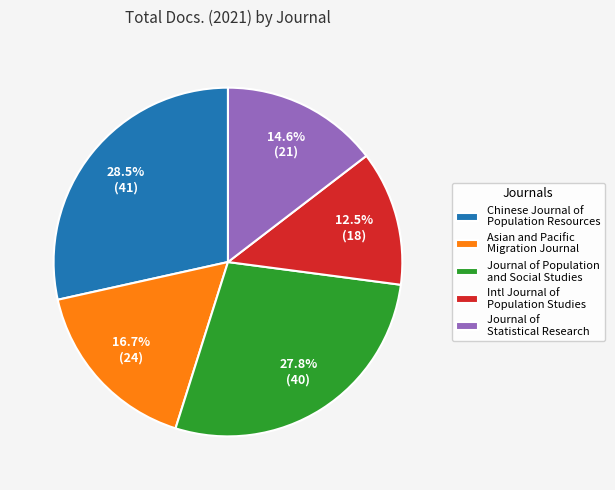

Combined, do Chinese Journal of Population Resources and Journal of Population and Social Studies account for over 50%?

Yes